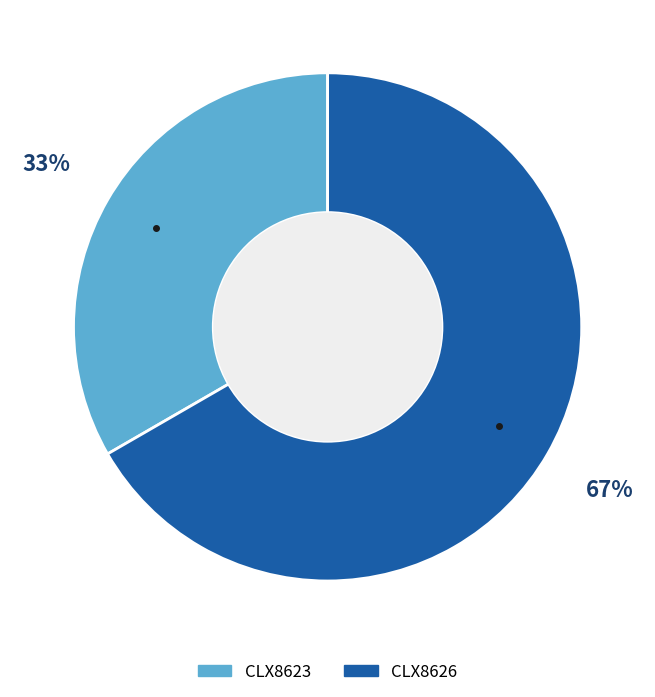

What percentage is the CLX8623 slice, to the nearest percent?

33%